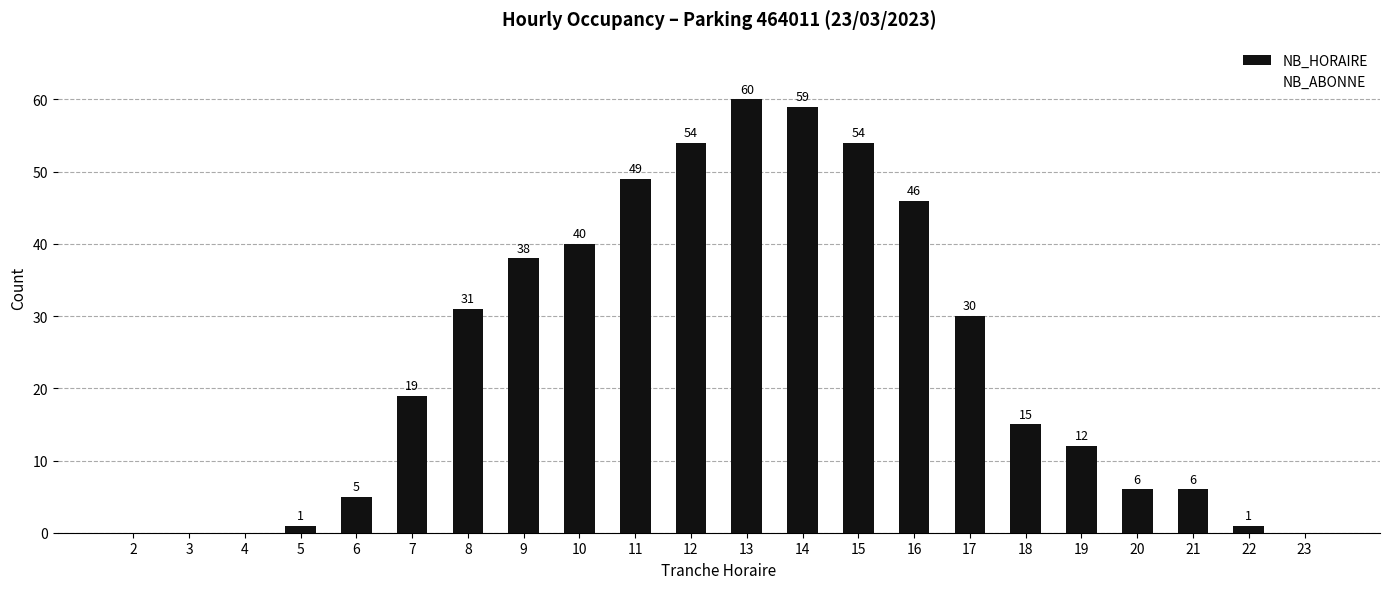

How many values are above zero?

18